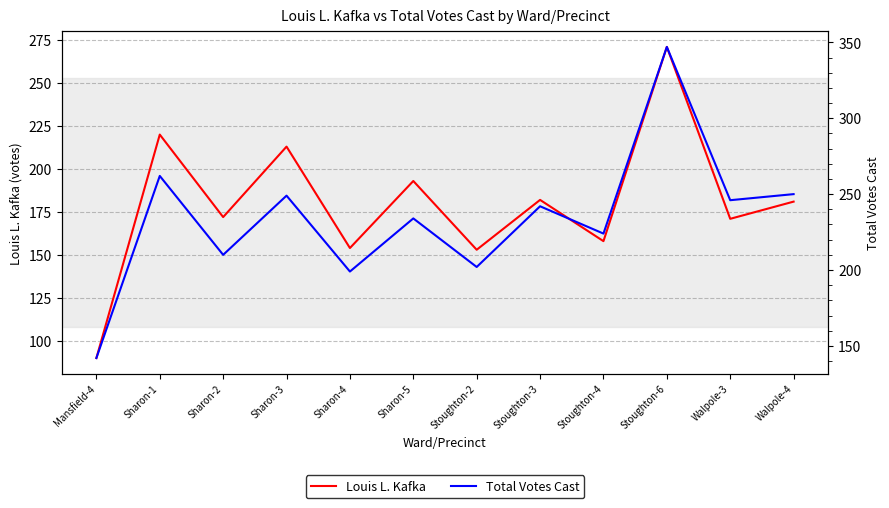

Rank the series at Sharon-1 from lowest to highest value.

Louis L. Kafka, Total Votes Cast